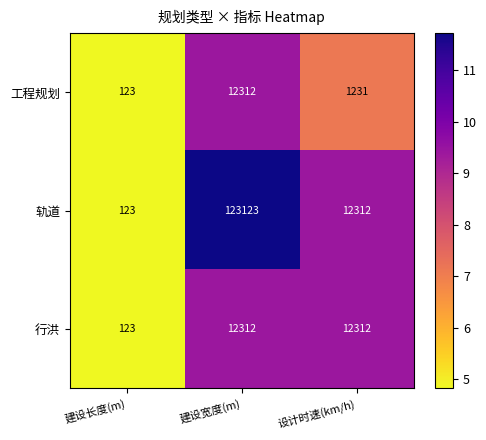

Which series changed the most between 建设宽度(m) and 设计时速(km/h)?

轨道